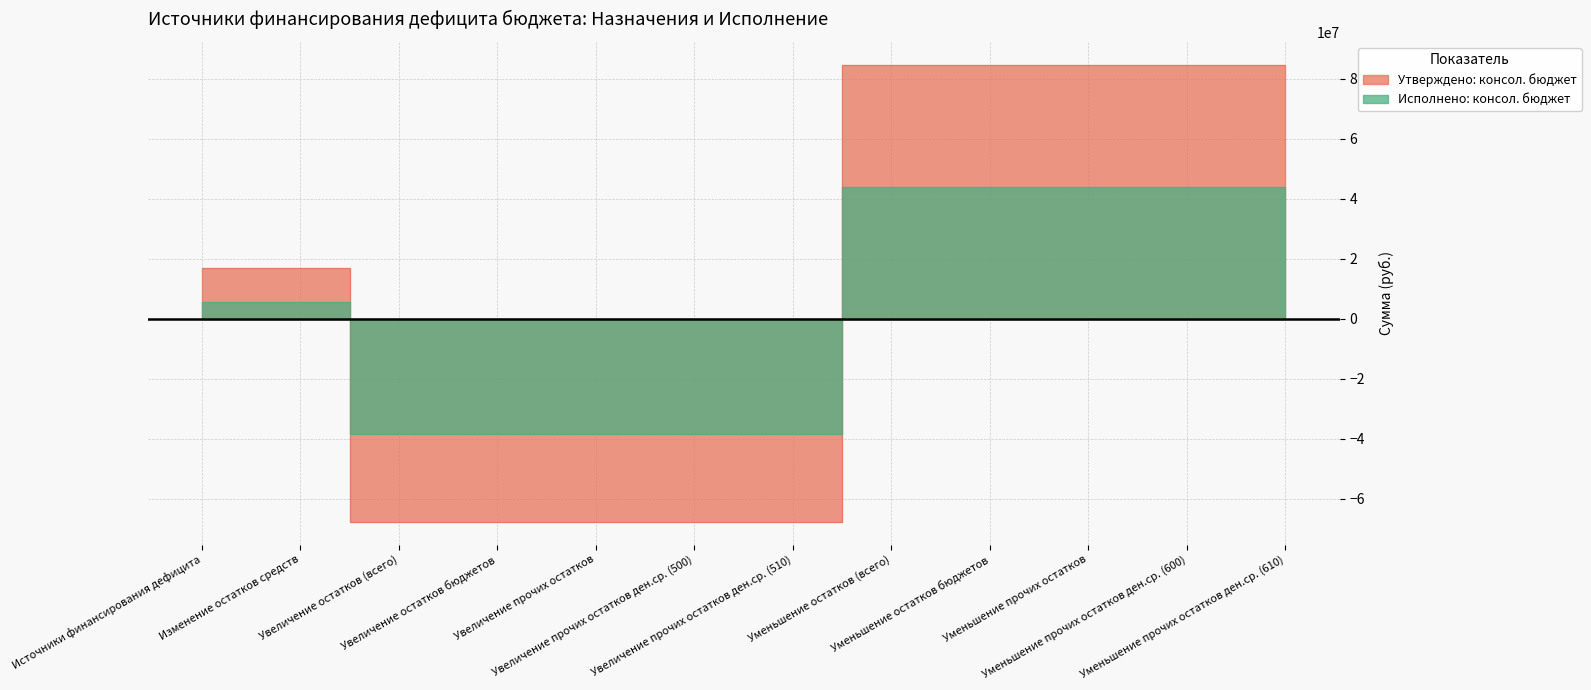

True or false: Утверждено: консол. бюджет has more than 2 interior local peaks.

False